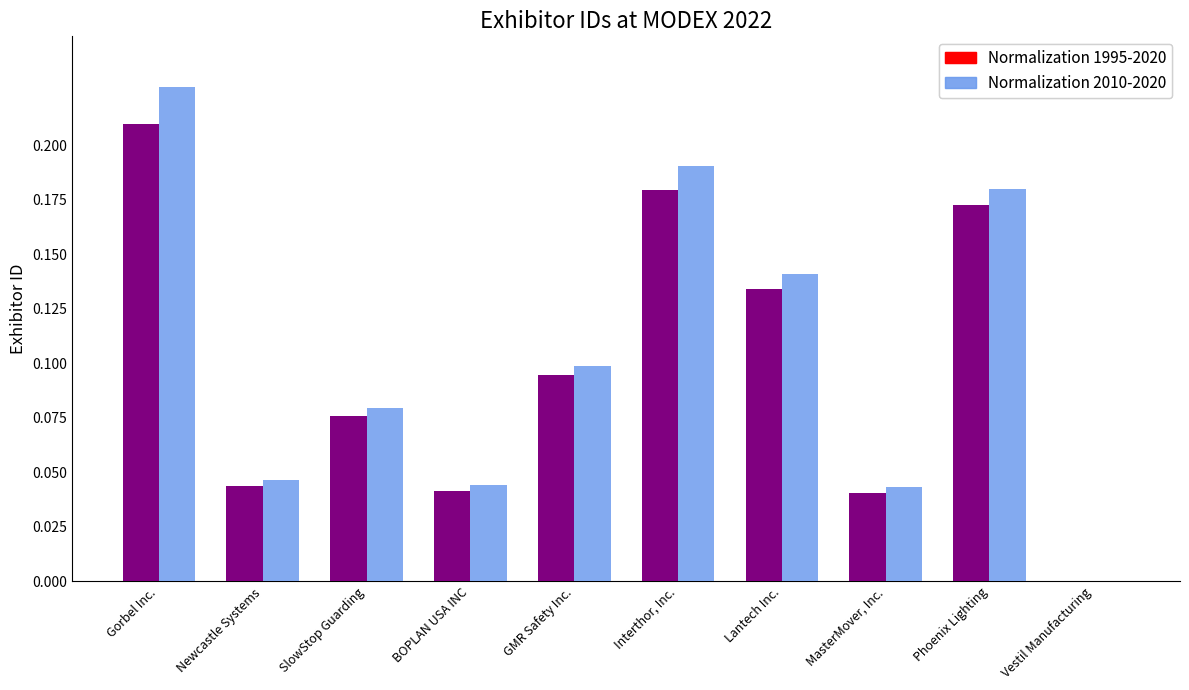

What is the sum of all Normalization 2010-2020 values?

1.1